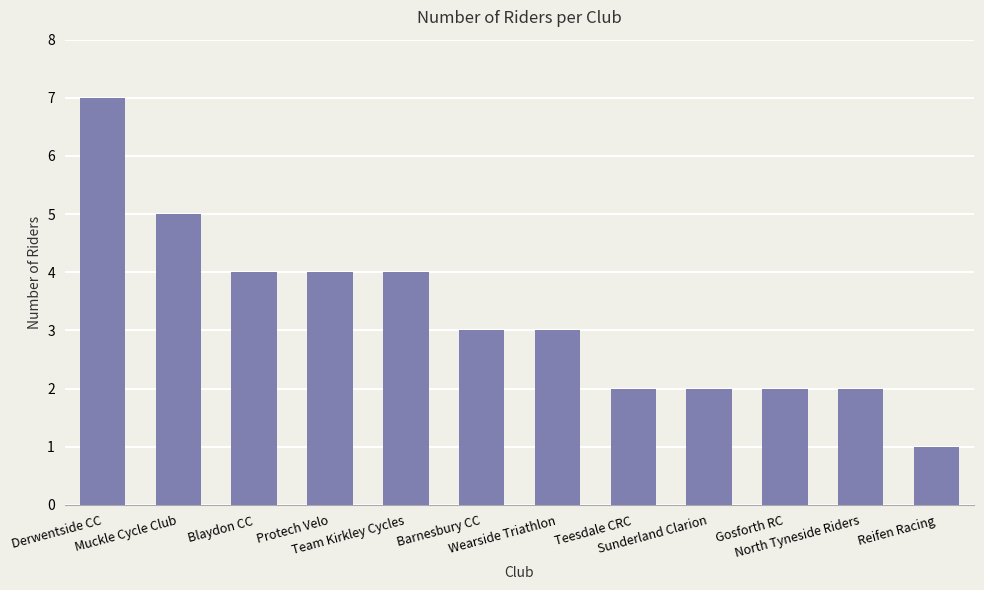

Does the chart contain any negative values?

No